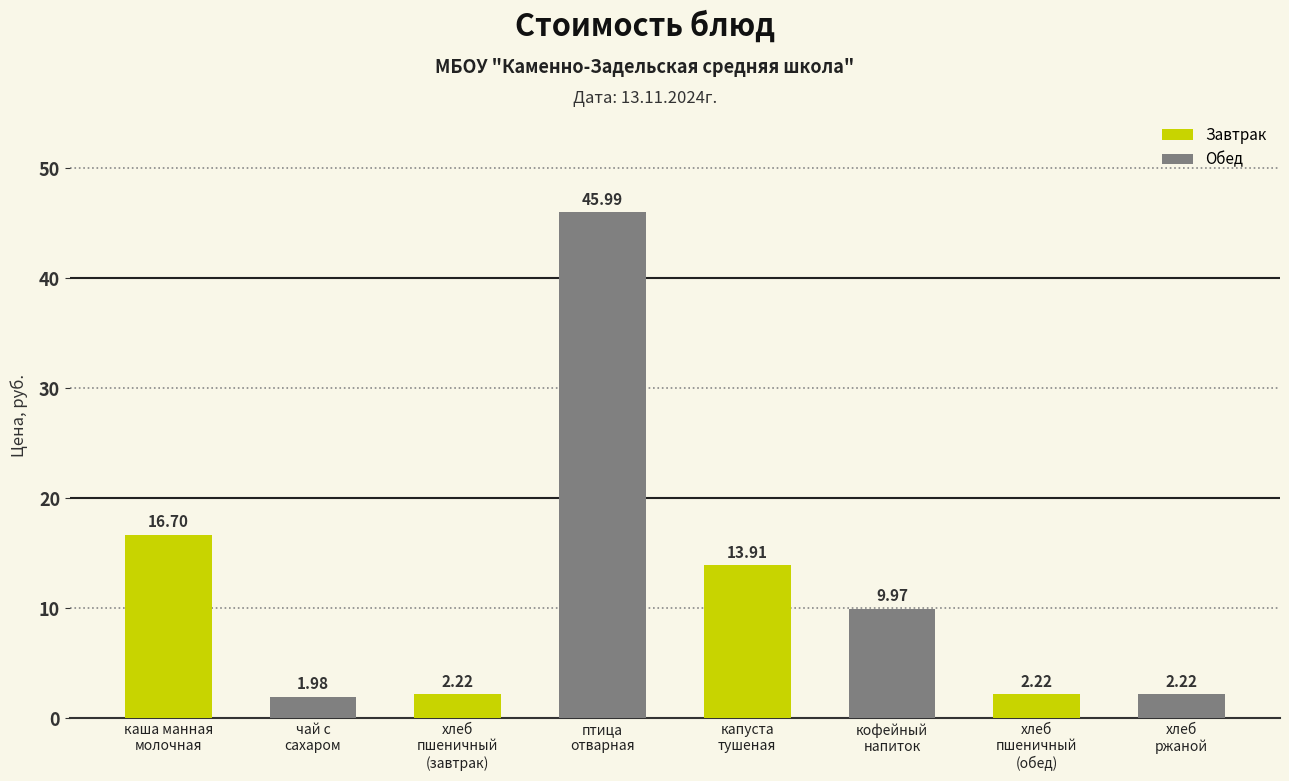

What is the difference between the maximum and minimum values?

44.0